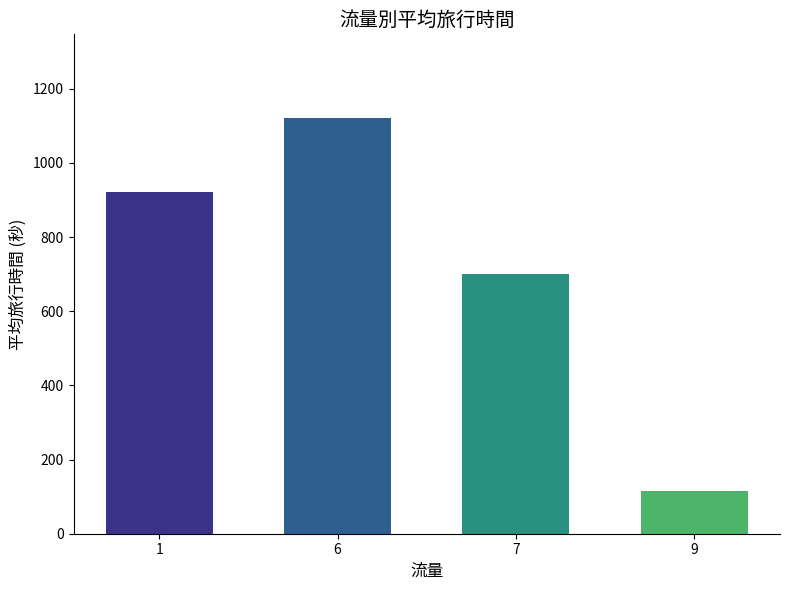

What is the ratio of the value at 1 to the value at 6?

0.8